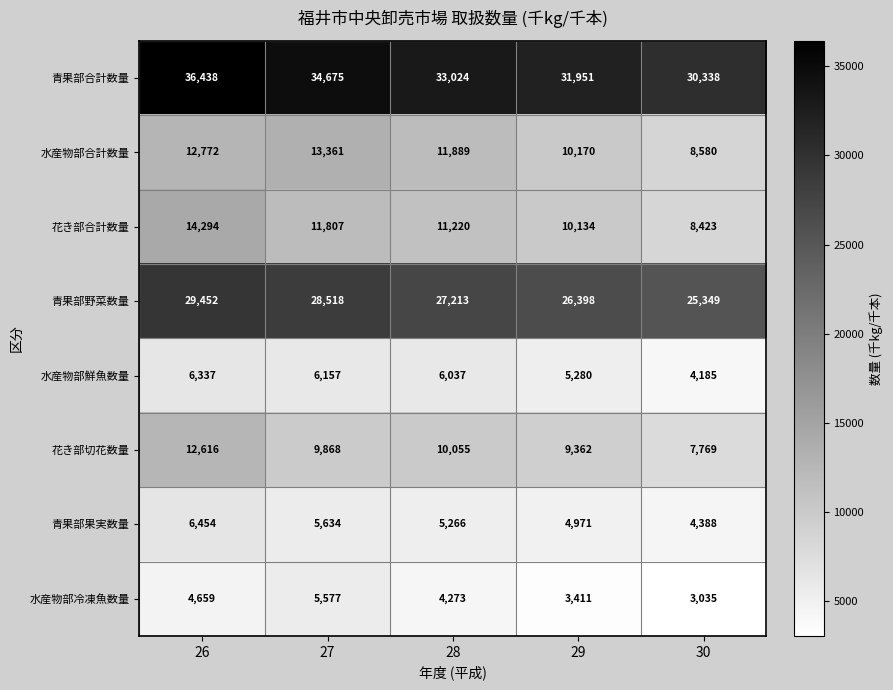

How many data points does each series have?

5